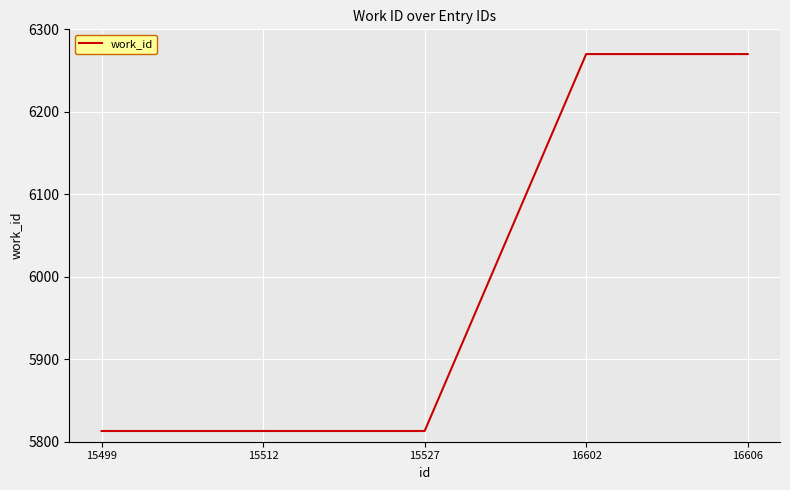

True or false: the data shows 10377 at 15512.

False